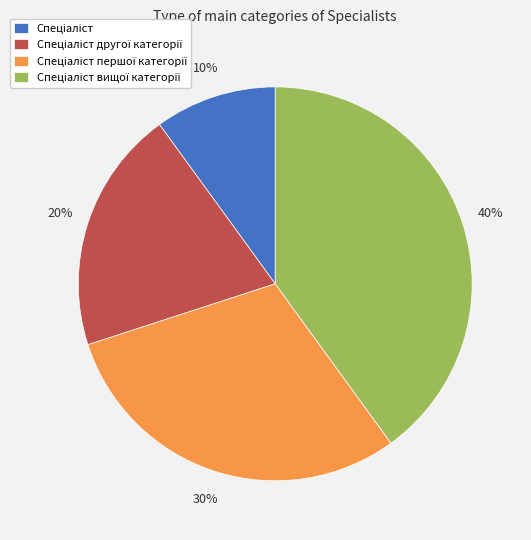

To the nearest percent, what is the difference between the largest and smallest slice percentages?

30%